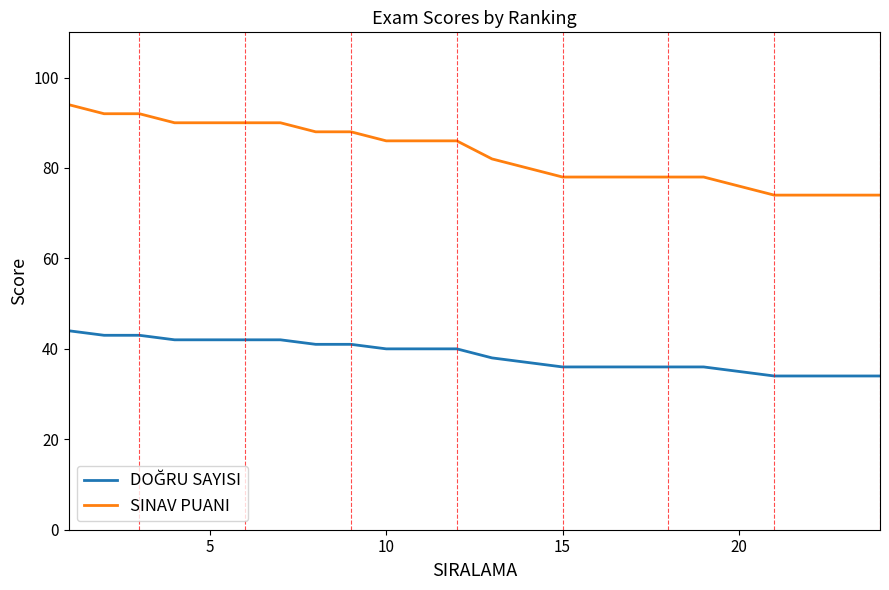

Which series has the largest total across all categories?

SINAV PUANI